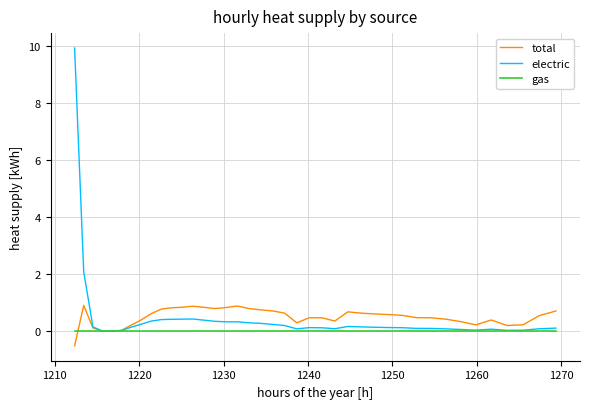

Which series has the largest range (max minus min)?

electric